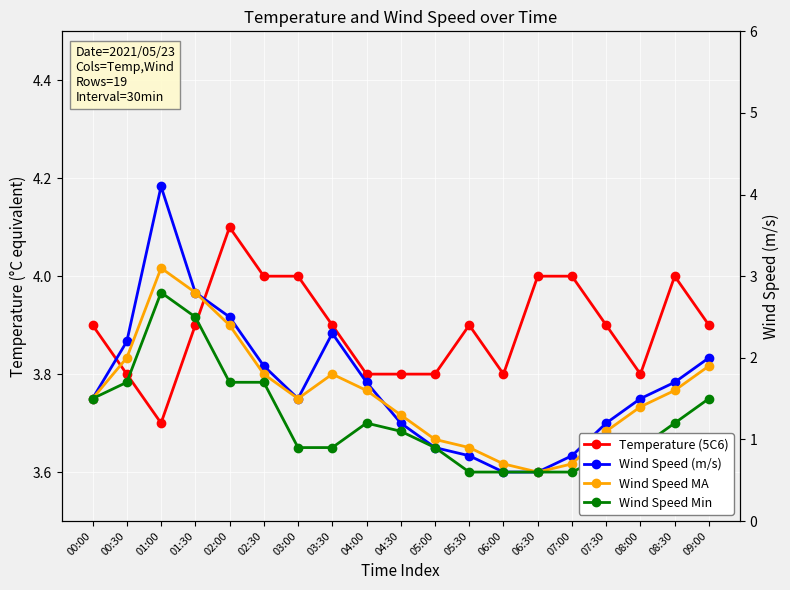

Which series changed the most between 00:30 and 06:00?

Wind Speed (m/s)